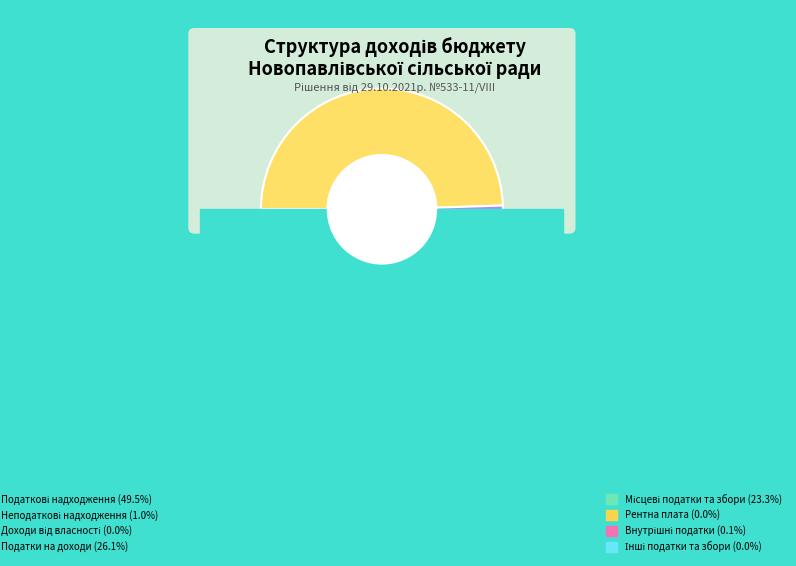

The Місцеві податки та збори slice represents 29% of the pie. True or false?

False